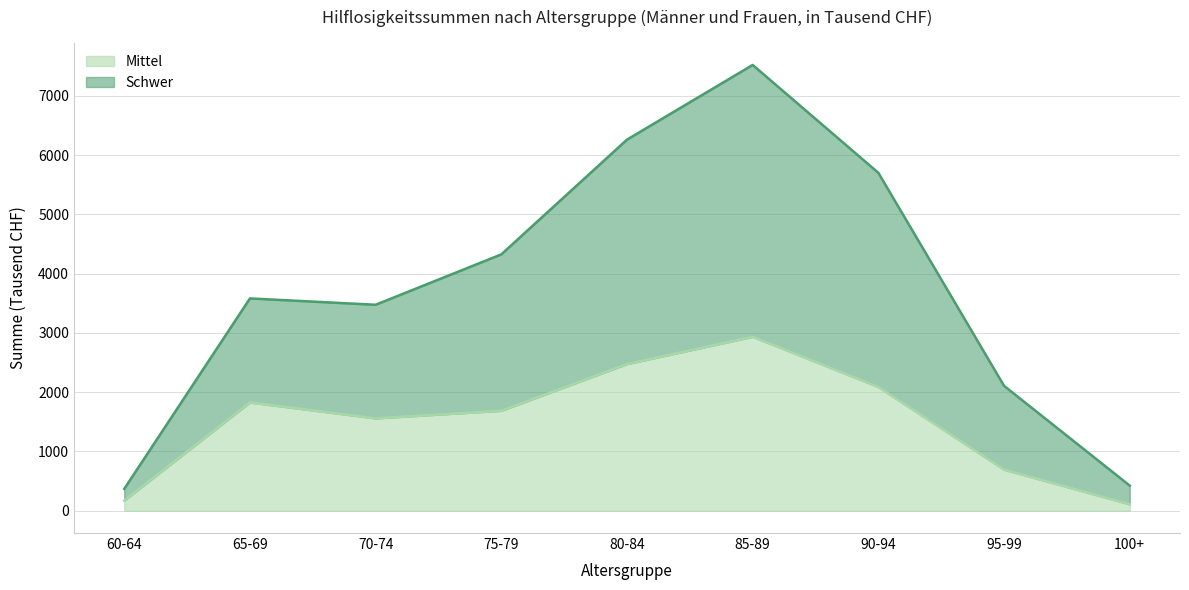

What is the approximate value of Mittel at 70-74, to the nearest 10?

1560